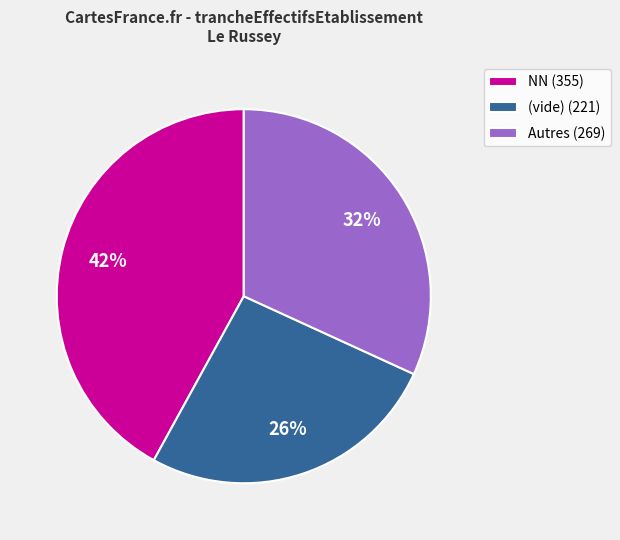

What is the ratio of the value at (vide) (221) to the value at Autres (269)?

0.8